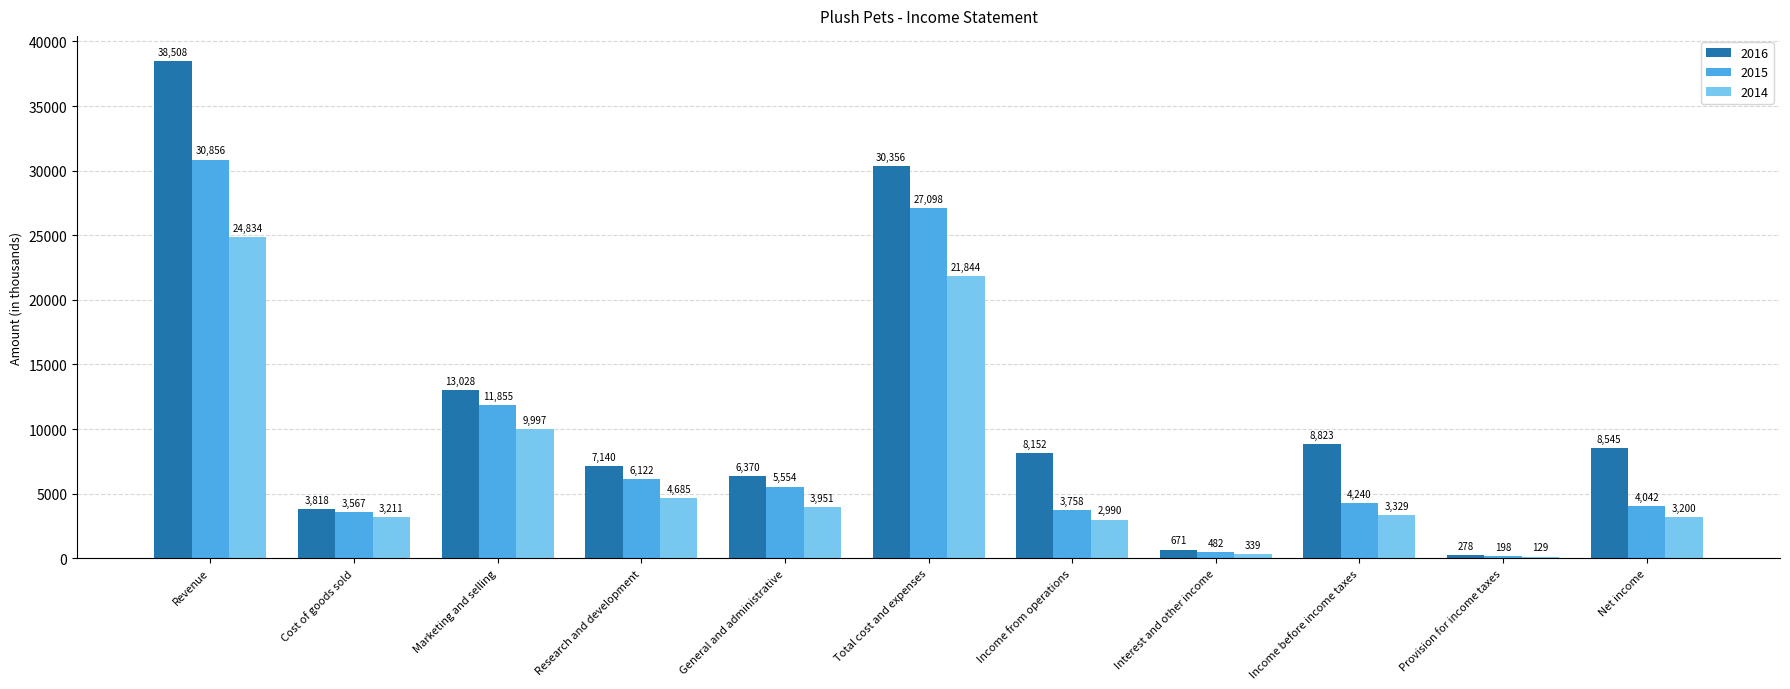

What is the difference between the highest and lowest values at Provision for income taxes?

149